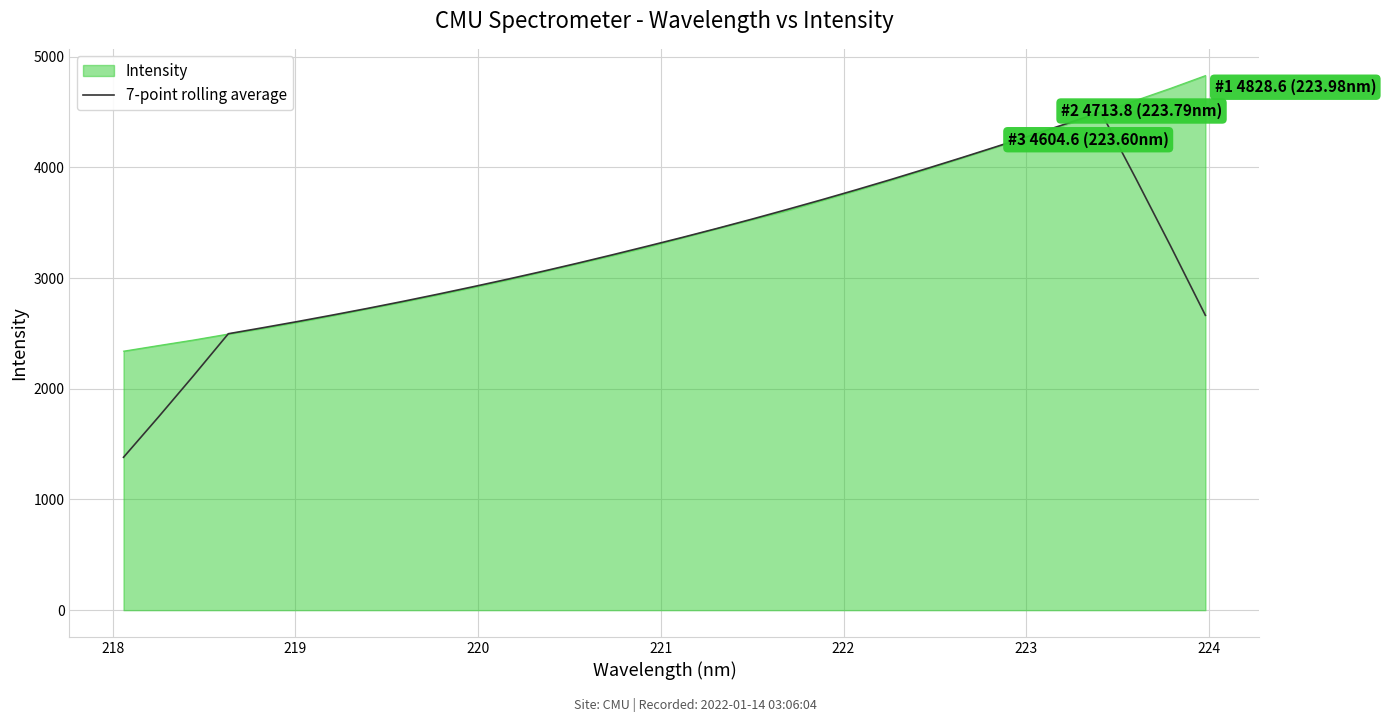

How many lines are shown in the chart?

2